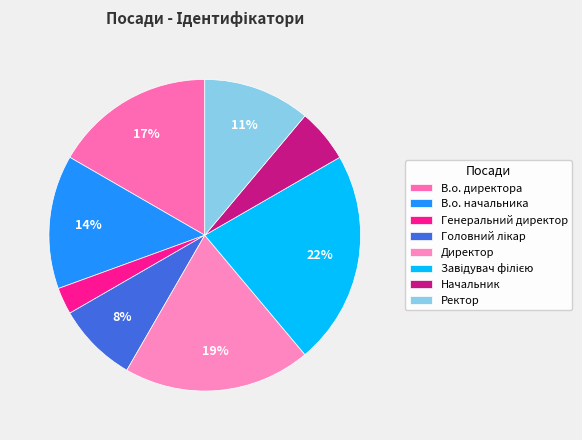

Count the number of slices in the pie.

8